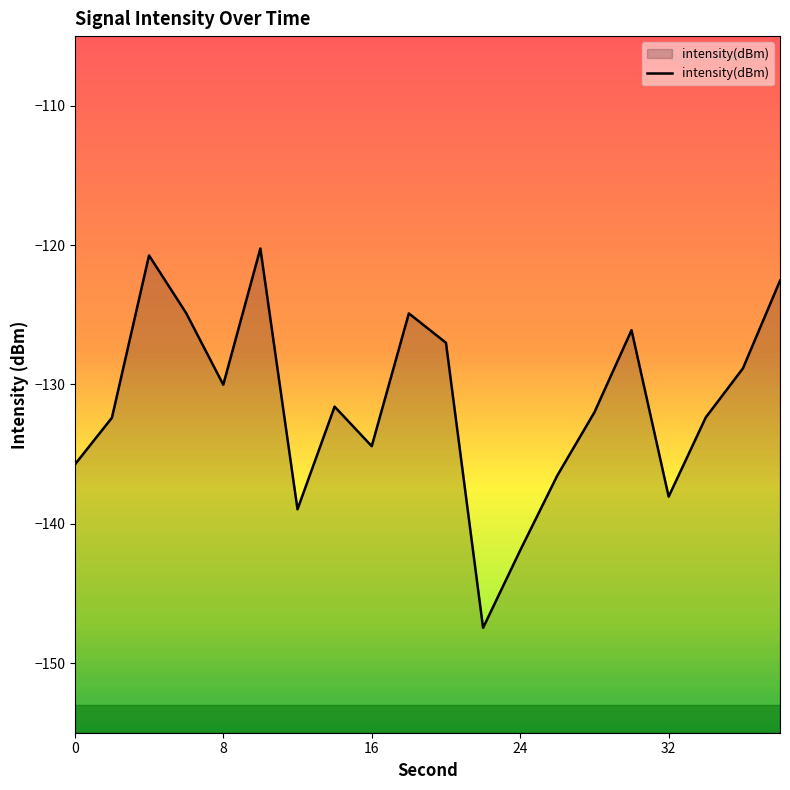

What is the maximum value shown in the chart?

-120.2